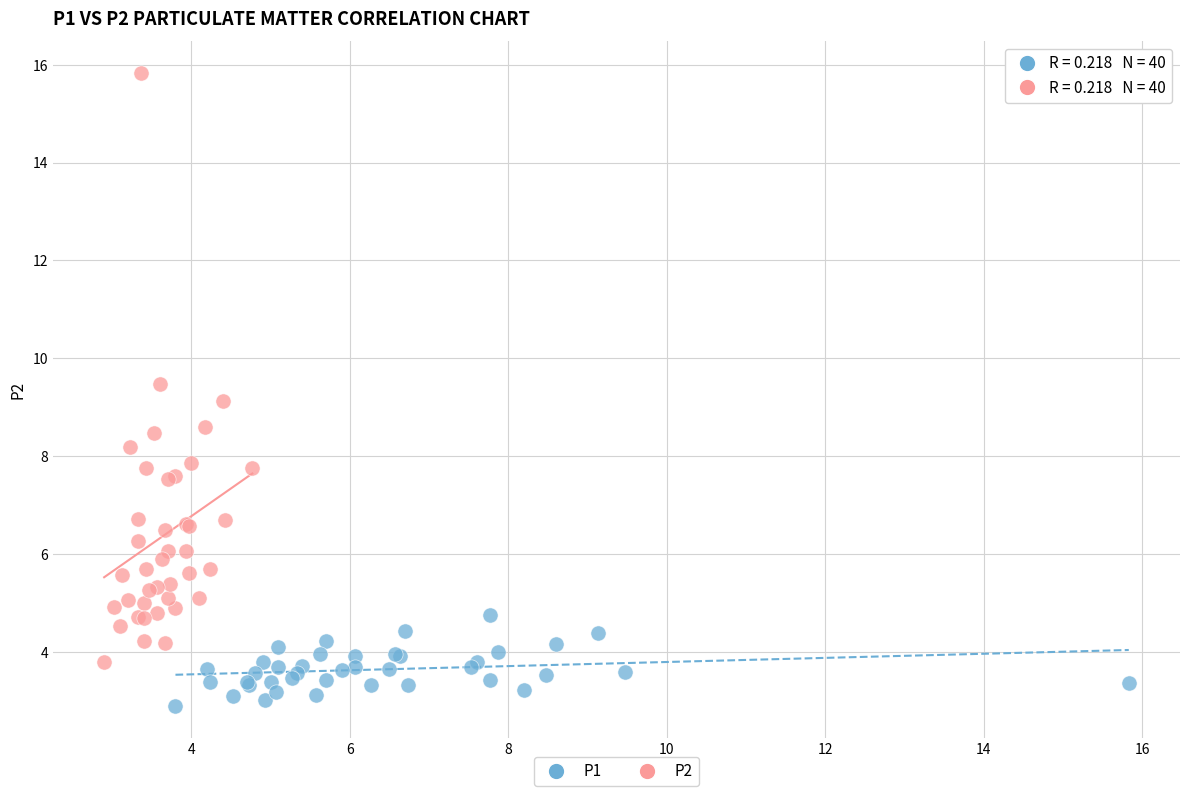

Which series contains the highest Y value?

P2